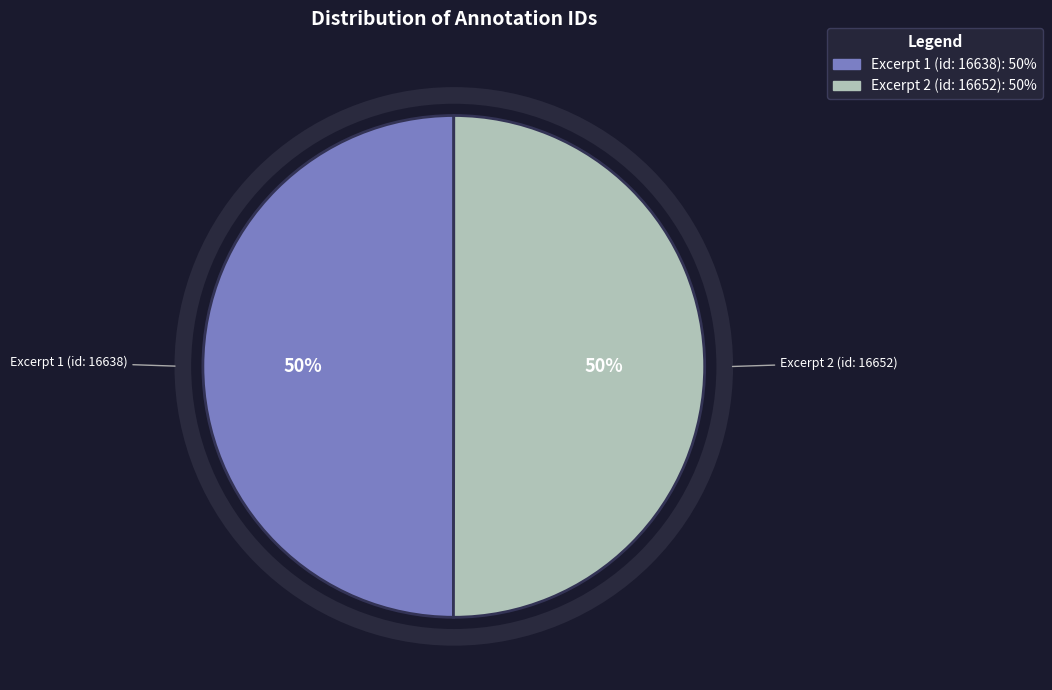

To the nearest percent, what is the average slice percentage?

50%